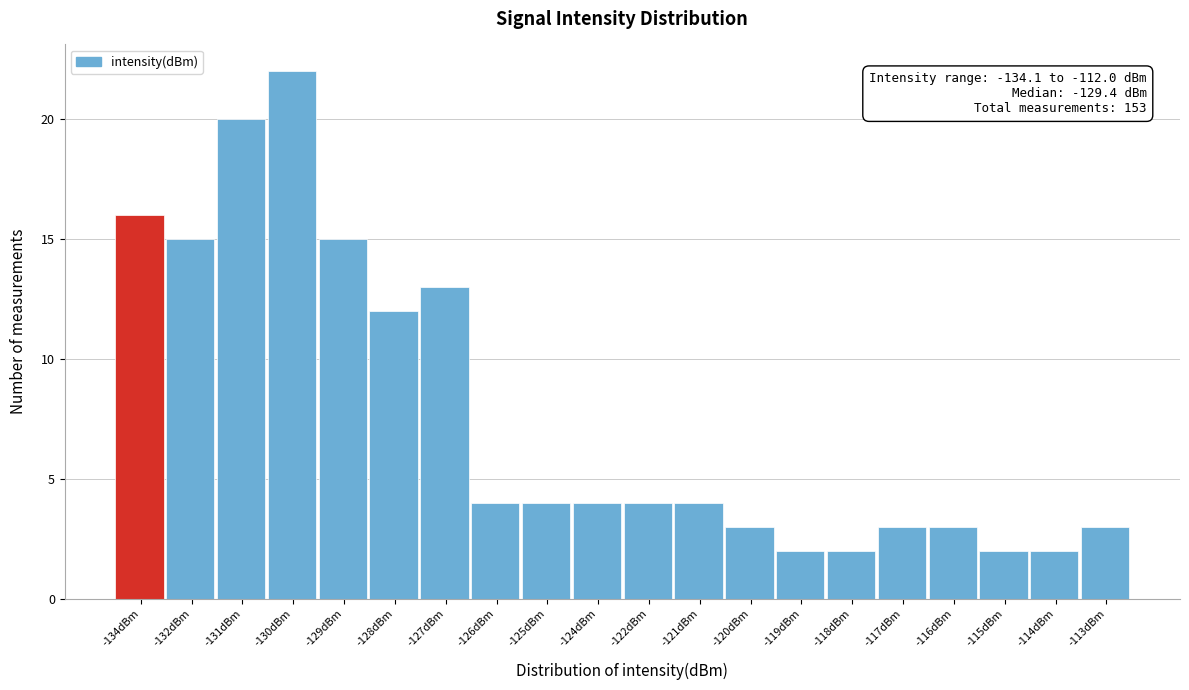

Reading left to right, transcribe all the data shown in this chart.

16	15	20	22	15	12	13	4	4	4	4	4	3	2	2	3	3	2	2	3